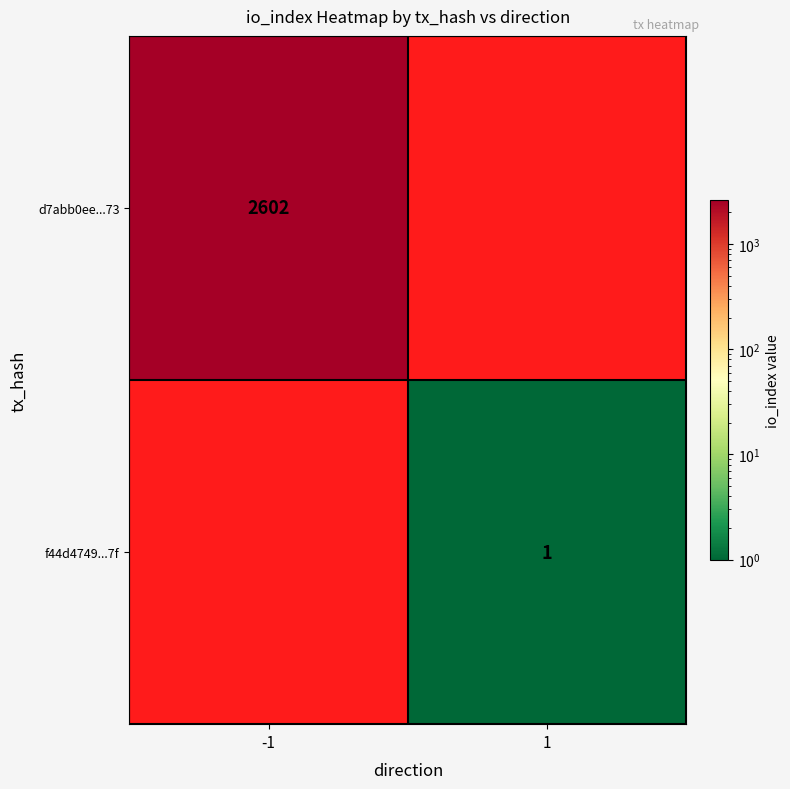

What is the minimum value shown in the chart?

1.0